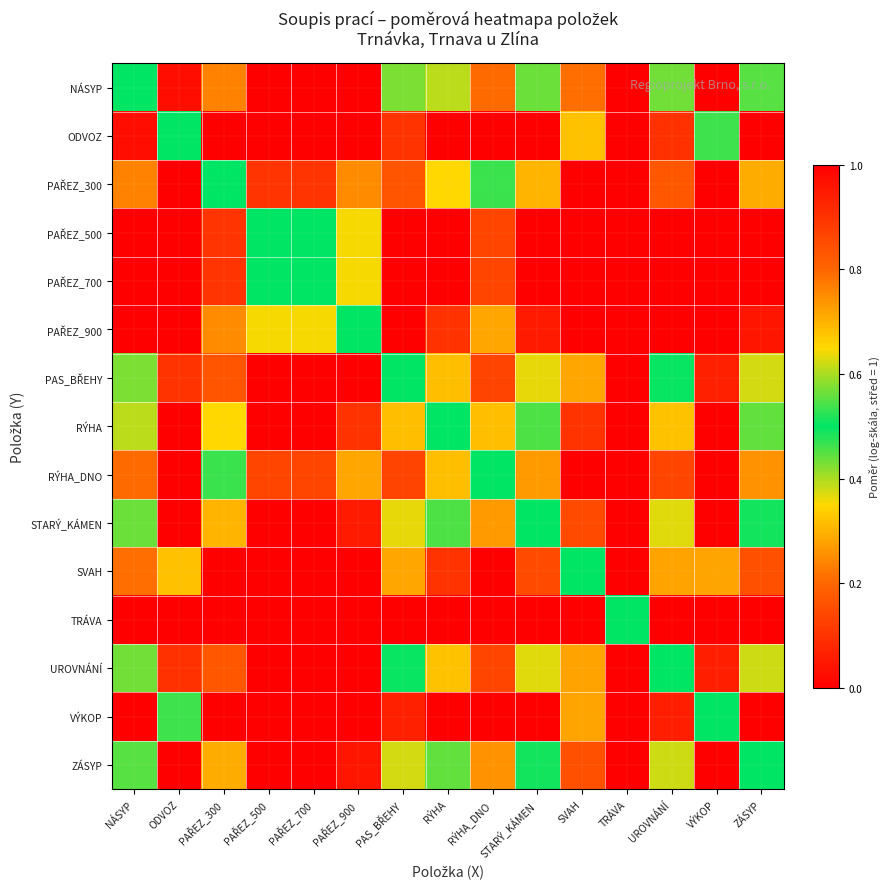

How many series are shown in this chart?

15